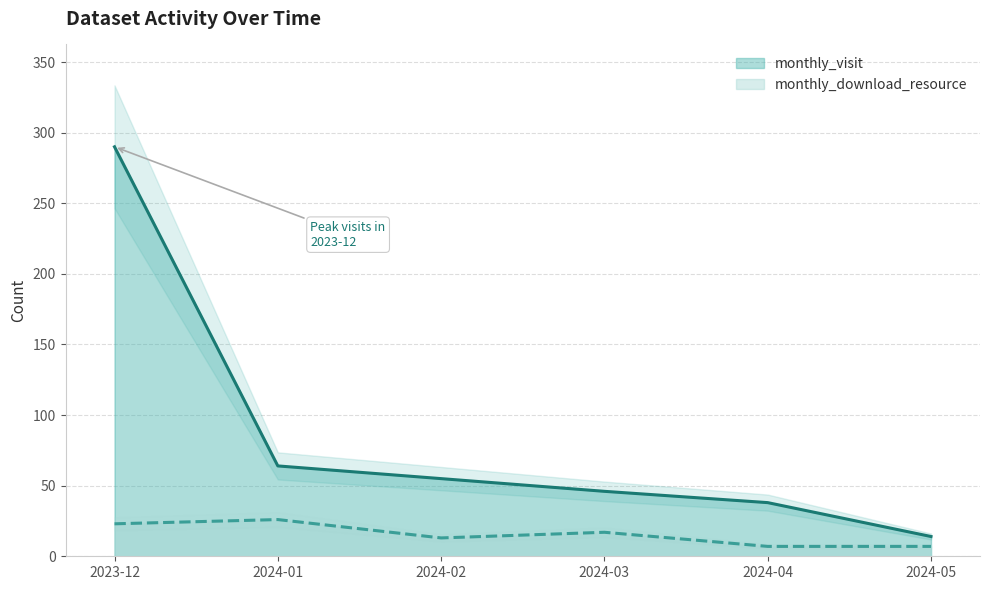

At which label does monthly_download_resource reach its peak?

2024-01